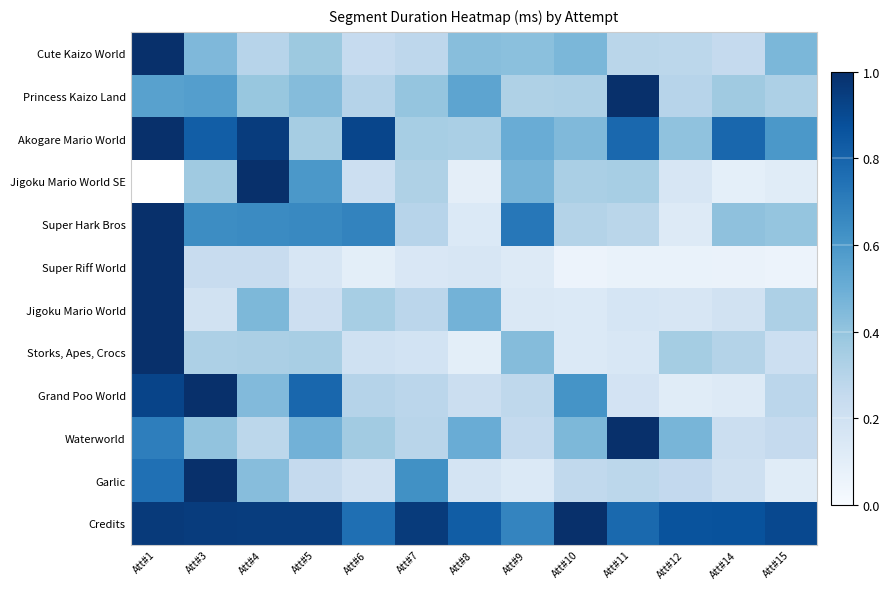

What is the difference between the maximum and minimum values in the Cute Kaizo World series?

0.8